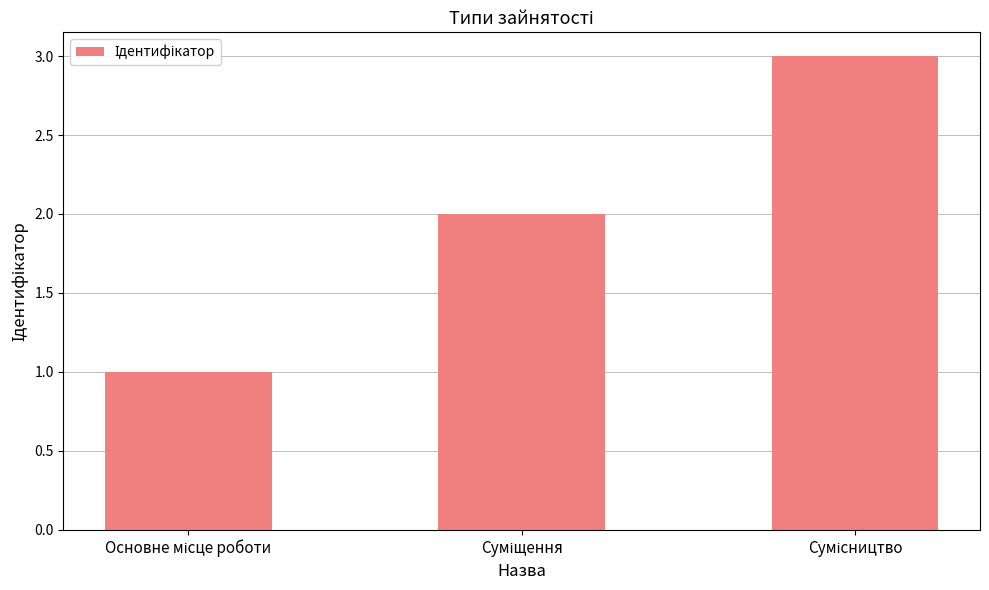

What is the sum of all values?

6